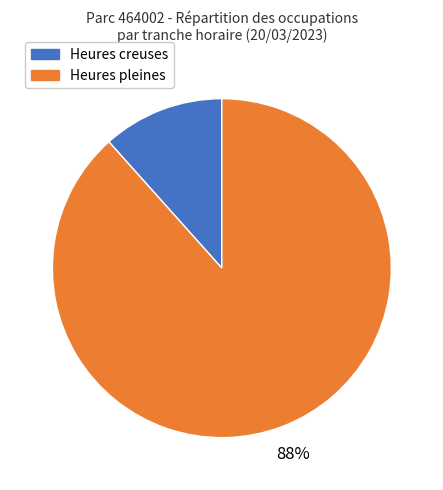

To the nearest percent, what is the average slice percentage?

50%